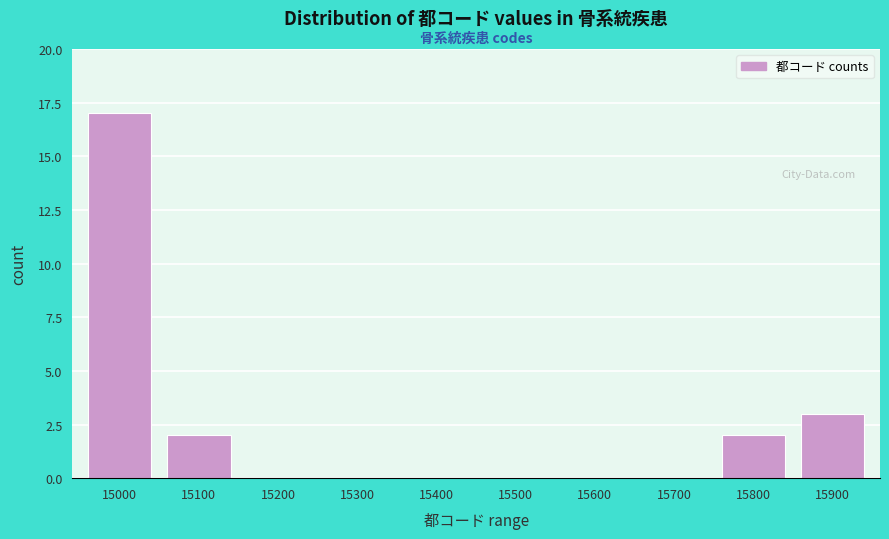

Reading right to left, extract all data points from this chart.

15900=3	15800=2	15700=0	15600=0	15500=0	15400=0	15300=0	15200=0	15100=2	15000=17